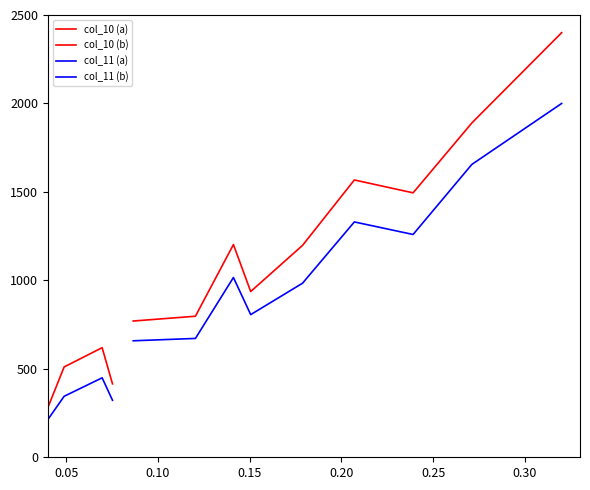

Is it true that col_10 (b) equals 628.3 at 0.15?

False